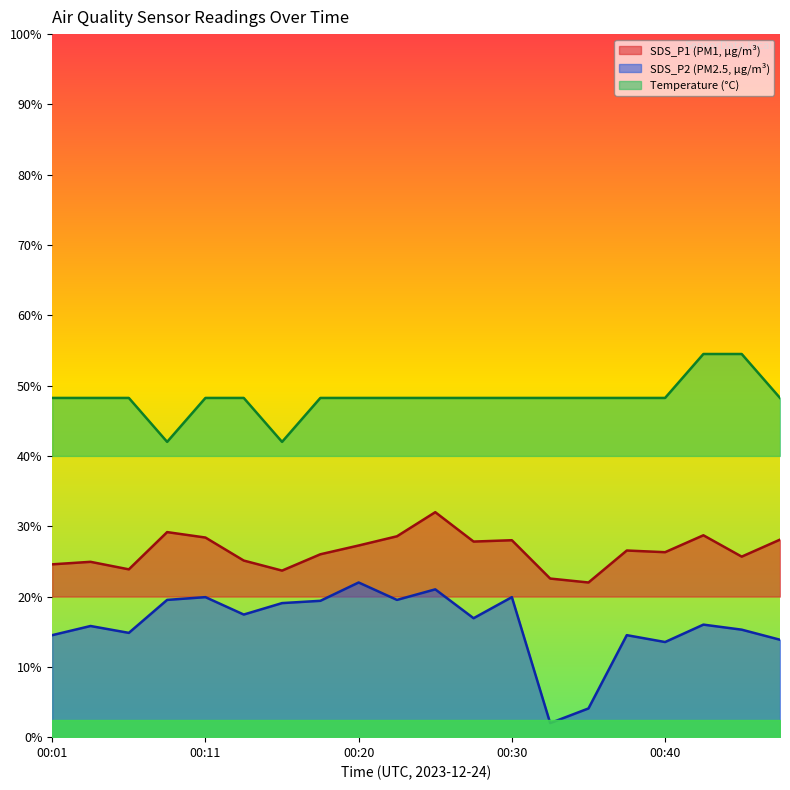

Reading right to left, list all the values displayed in this chart.

SDS_P1: 28.1	25.7	28.7	26.3	26.5	22.0	22.6	28.0	27.8	32.0	28.6	27.3	26.0	23.7	25.1	28.4	29.2	23.9	24.9	24.6
SDS_P2: 13.9	15.3	16.0	13.5	14.5	4.1	2.0	19.9	16.9	21.0	19.5	22.0	19.4	19.1	17.4	19.9	19.5	14.8	15.8	14.5
Temp: 48.2	54.5	54.5	48.2	48.2	48.2	48.2	48.2	48.2	48.2	48.2	48.2	48.2	42.0	48.2	48.2	42.0	48.2	48.2	48.2